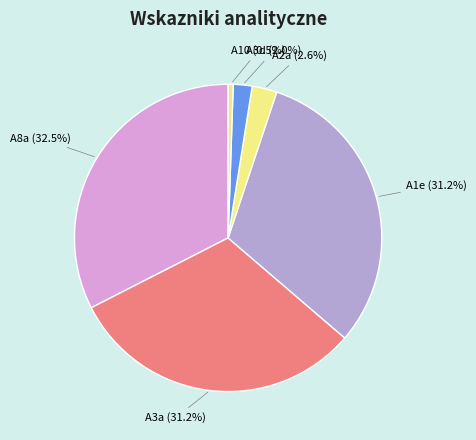

How many segments does this pie chart have?

6